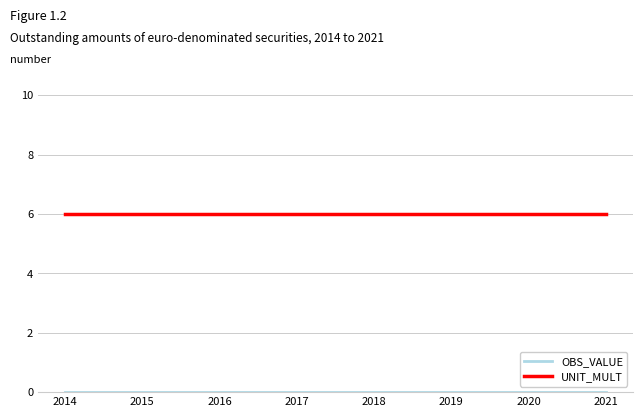

True or false: UNIT_MULT has a value of 2 at 2014.

False